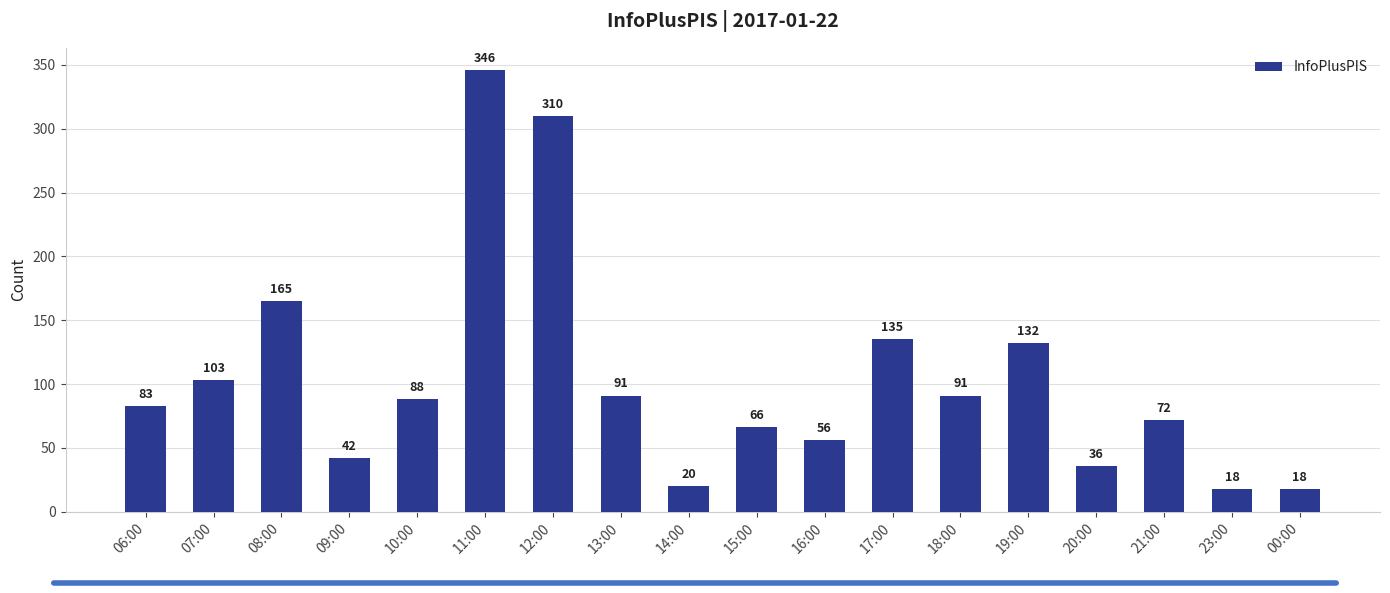

Between 16:00 and 08:00, which is larger?

08:00